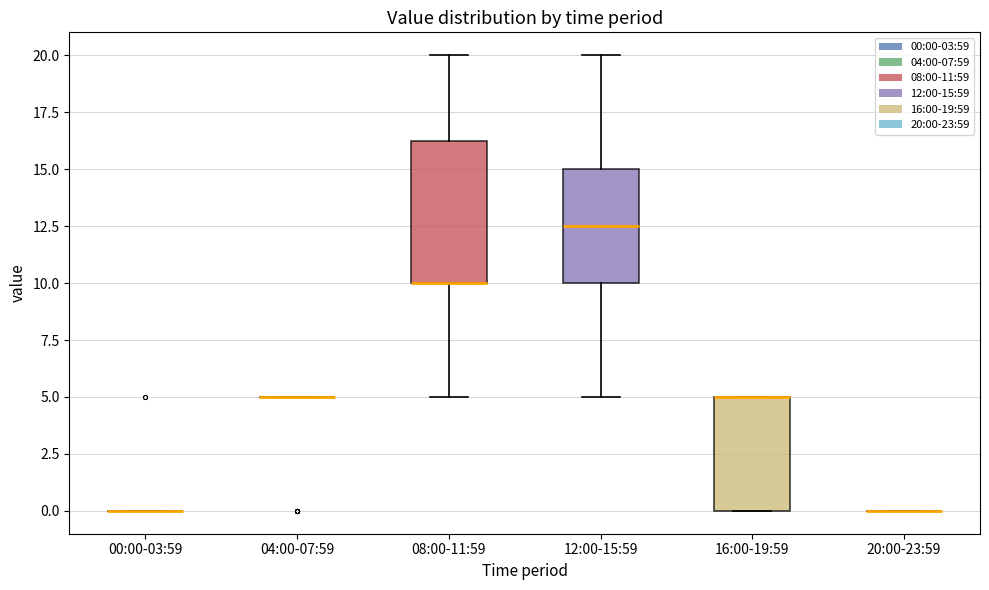

Which box is the tallest, from its lower edge to its upper edge?

08:00-11:59